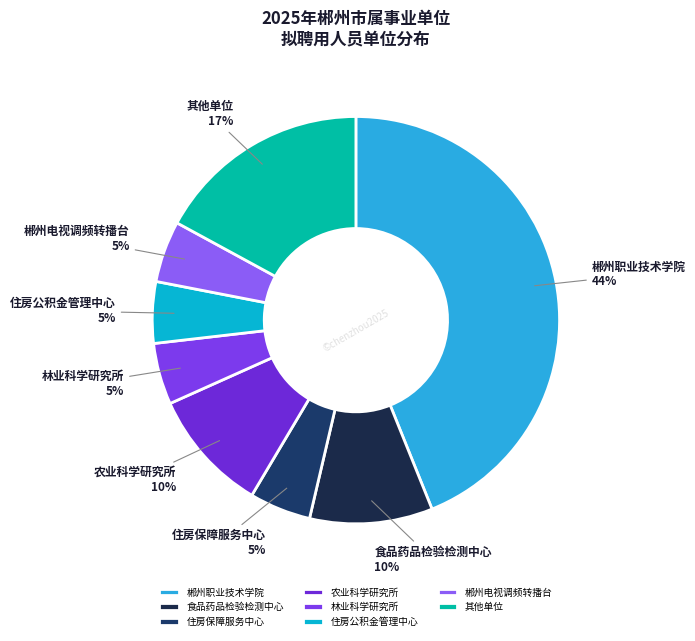

To the nearest percent, what is the average slice percentage?

12%